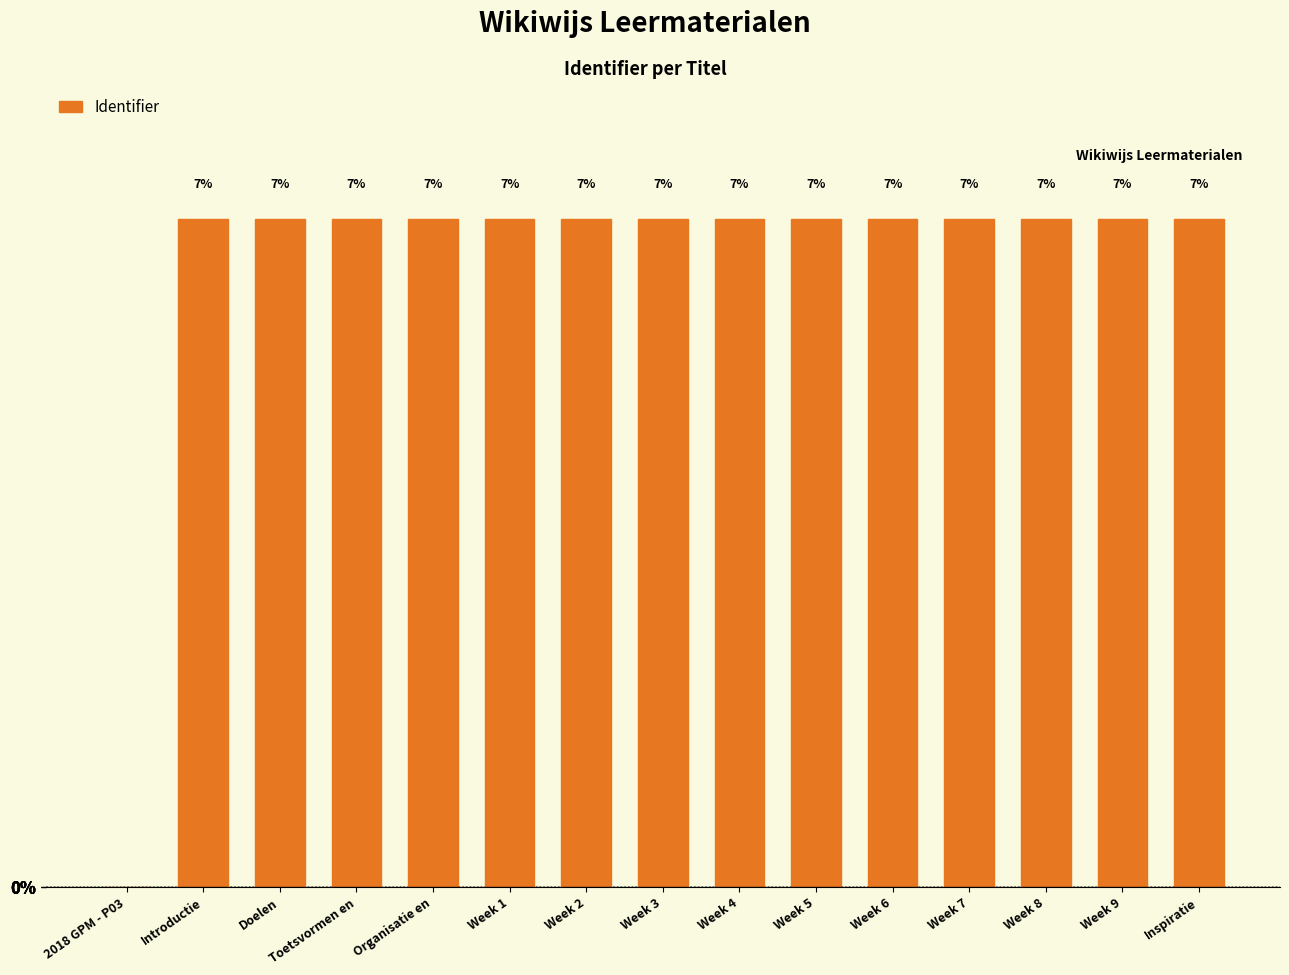

Are the bars horizontal?

No